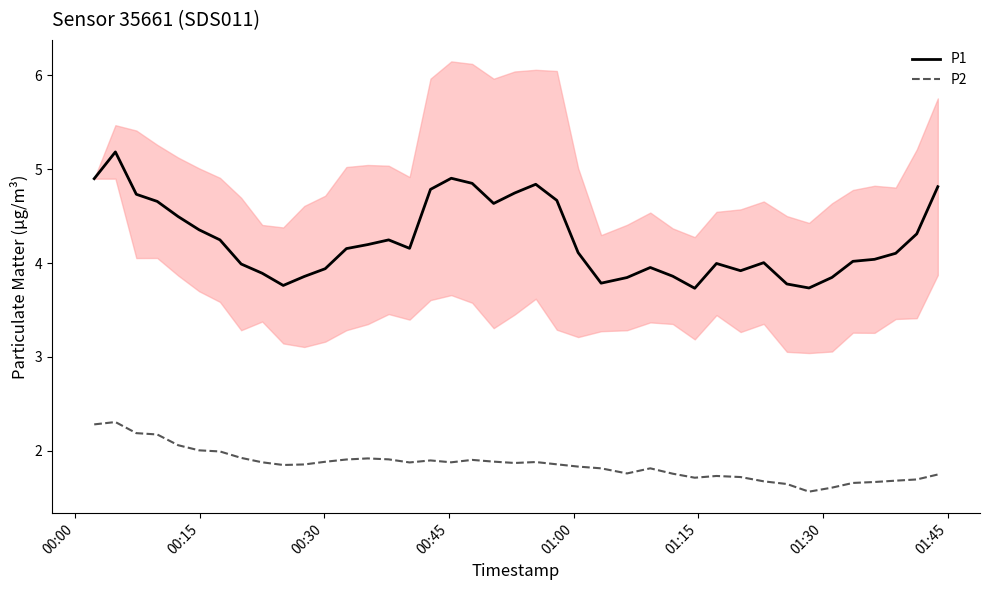

True or false: P2 and P1 cross at least once.

False